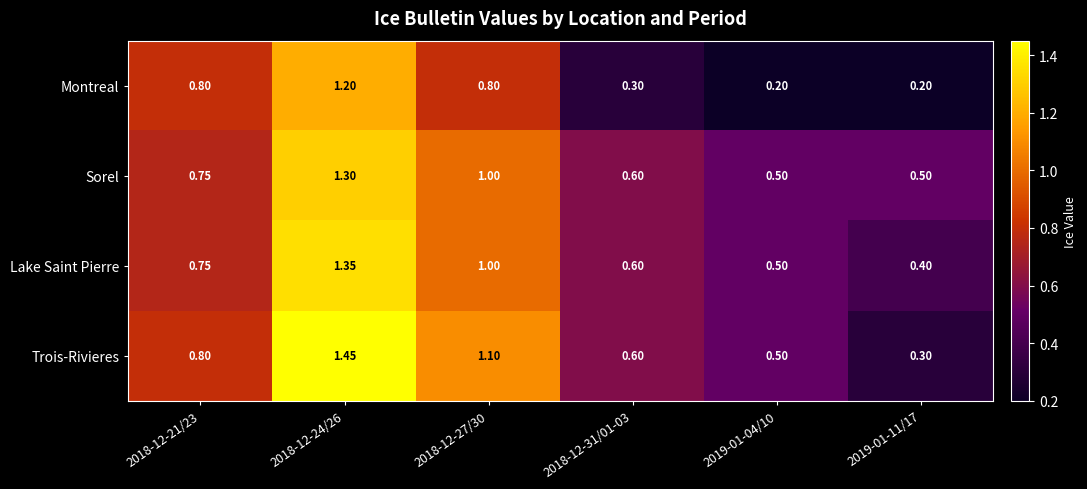

What is the smallest value displayed?

0.2